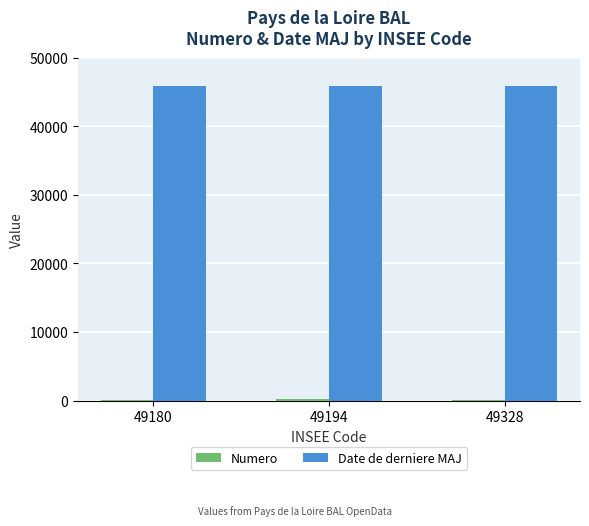

What is the greatest value displayed?

45883